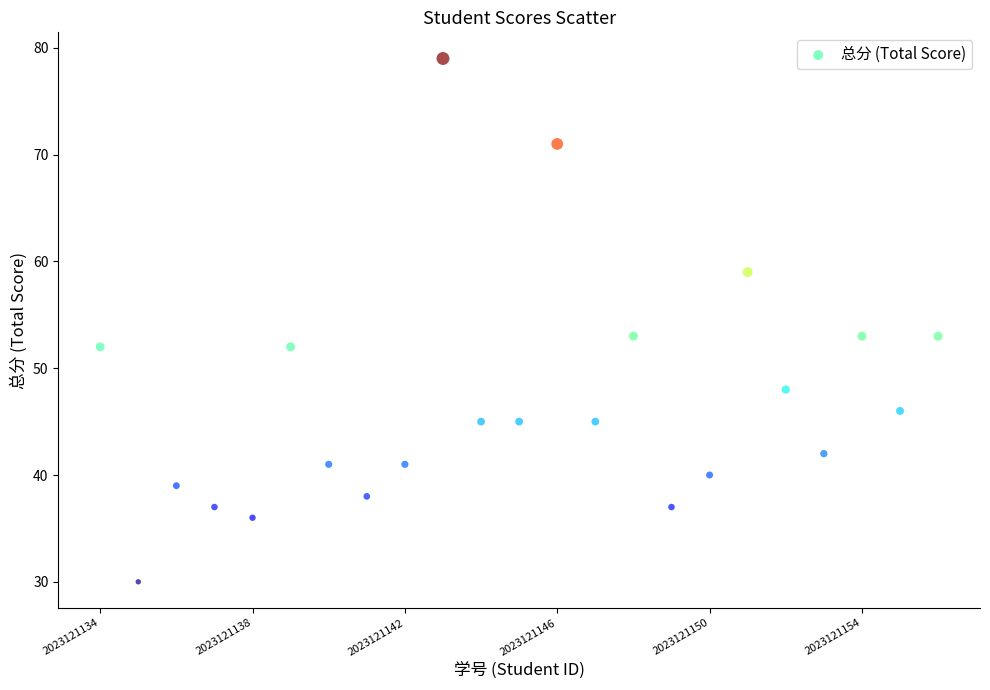

What is the range of Y values (max minus min)?

49